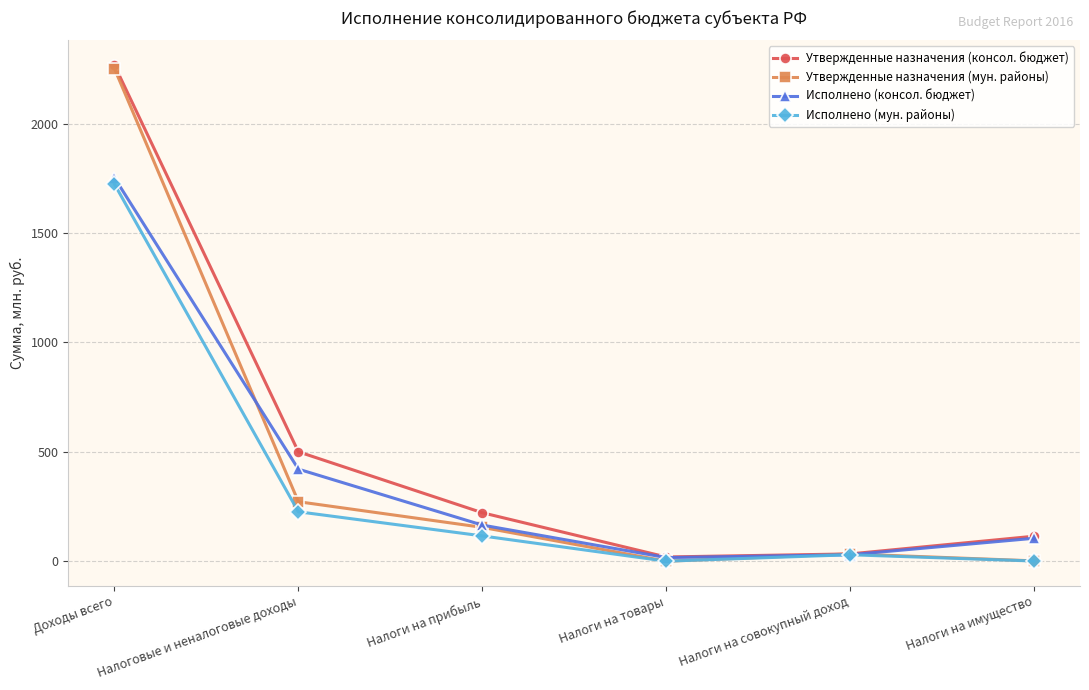

What is the difference between the maximum and minimum values in the Исполнено (консол. бюджет) series?

1736.8